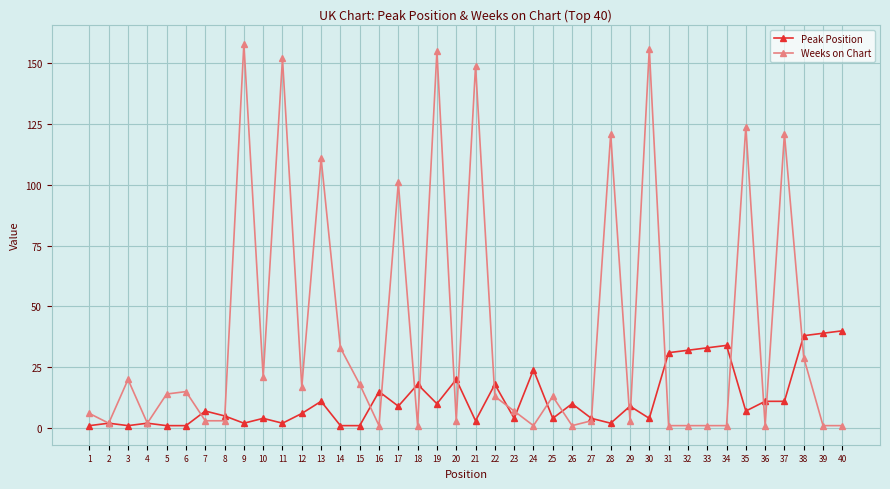

List the series in order of their peak value, lowest first.

Peak Position, Weeks on Chart